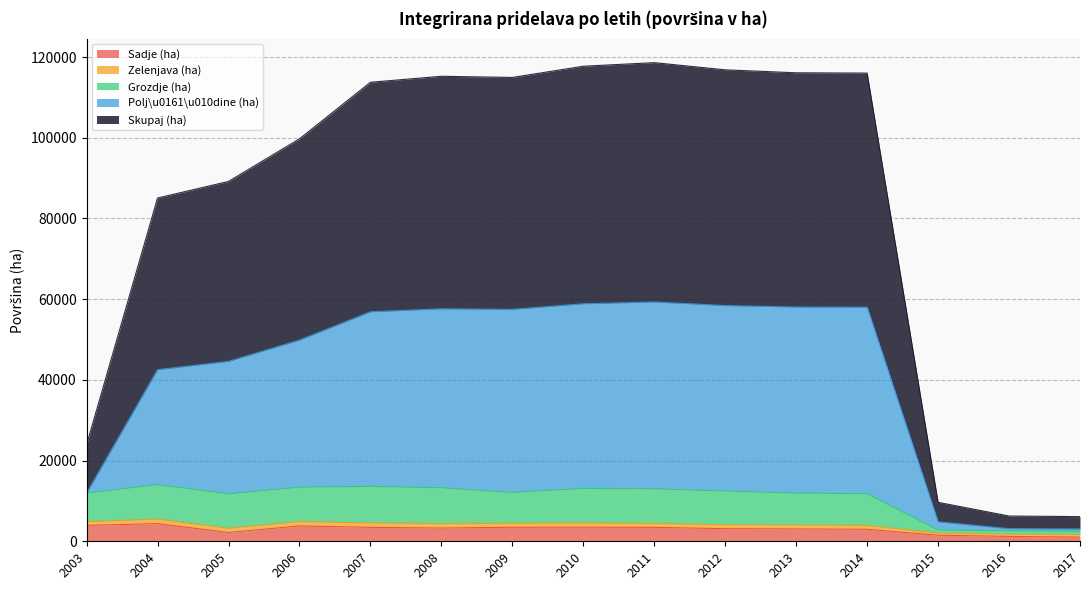

Where is the first local maximum for Sadje (ha)?

2004